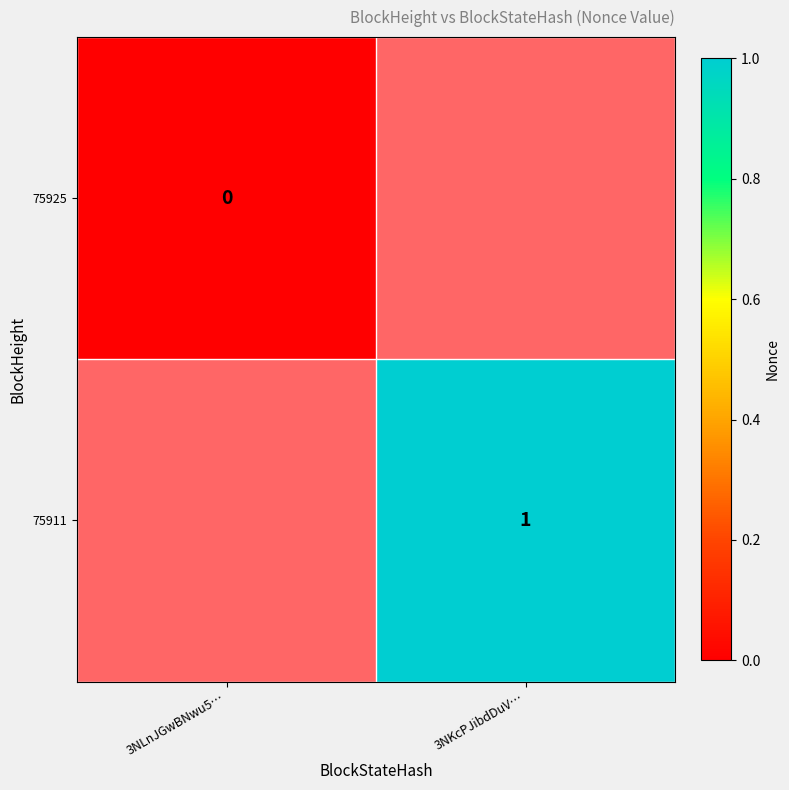

The 75911 series shows 0 at 3NKcPJibdDuV…. True or false?

False